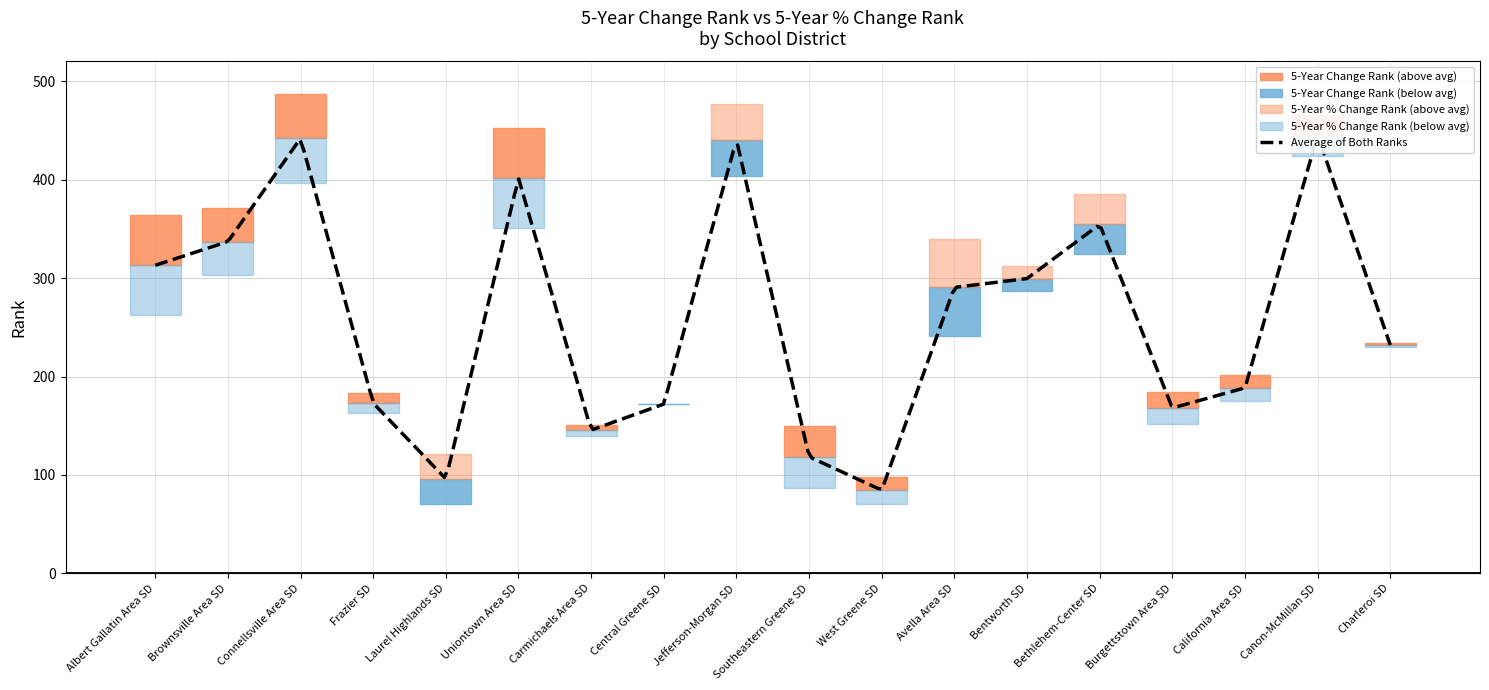

At which category does 5-Year % Change Rank reach its first local peak?

Connellsville Area SD